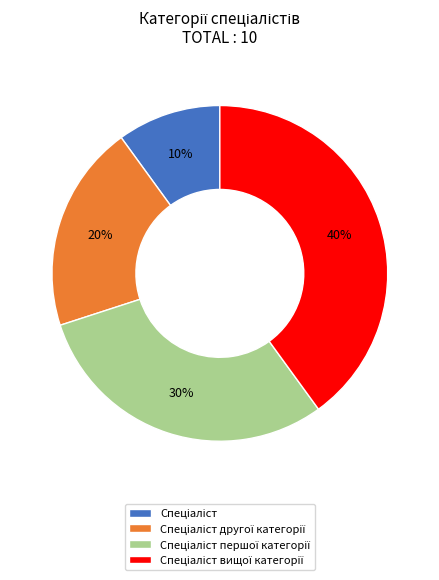

Count the number of slices in the pie.

4